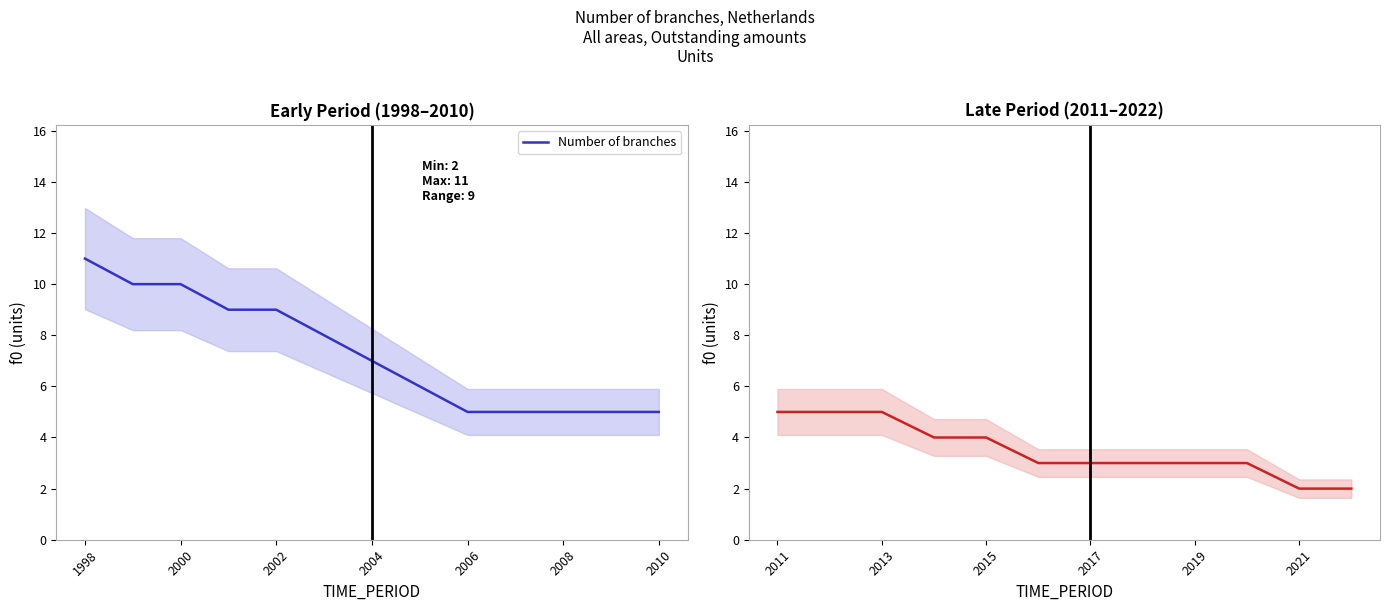

At which label does the data first exceed 3?

2011